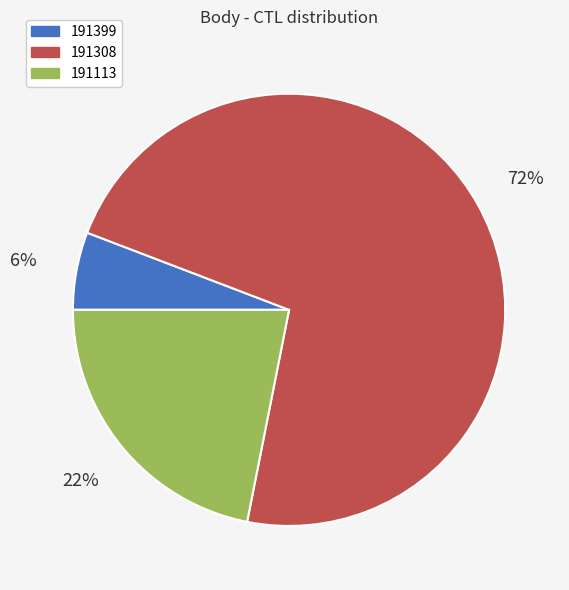

To the nearest percent, what is the difference between the largest and smallest slice percentages?

66%